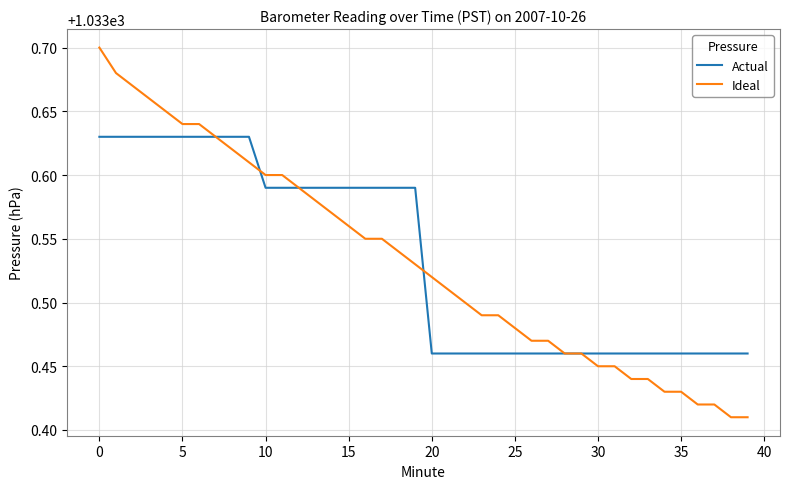

Which series has the widest spread of values?

Ideal